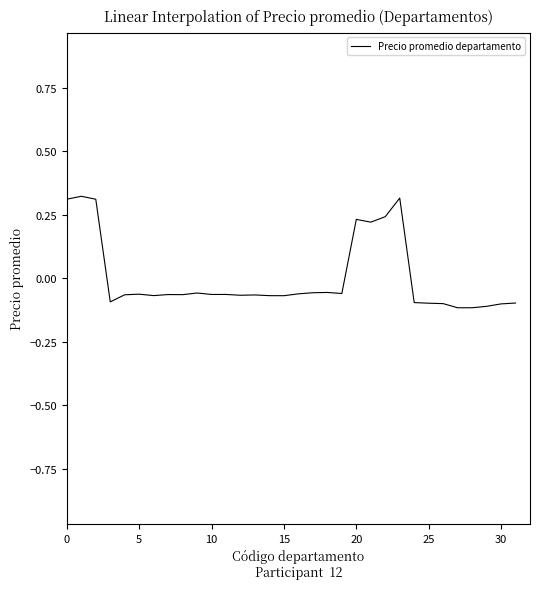

Is it true that the value at 30 is -0.1?

True